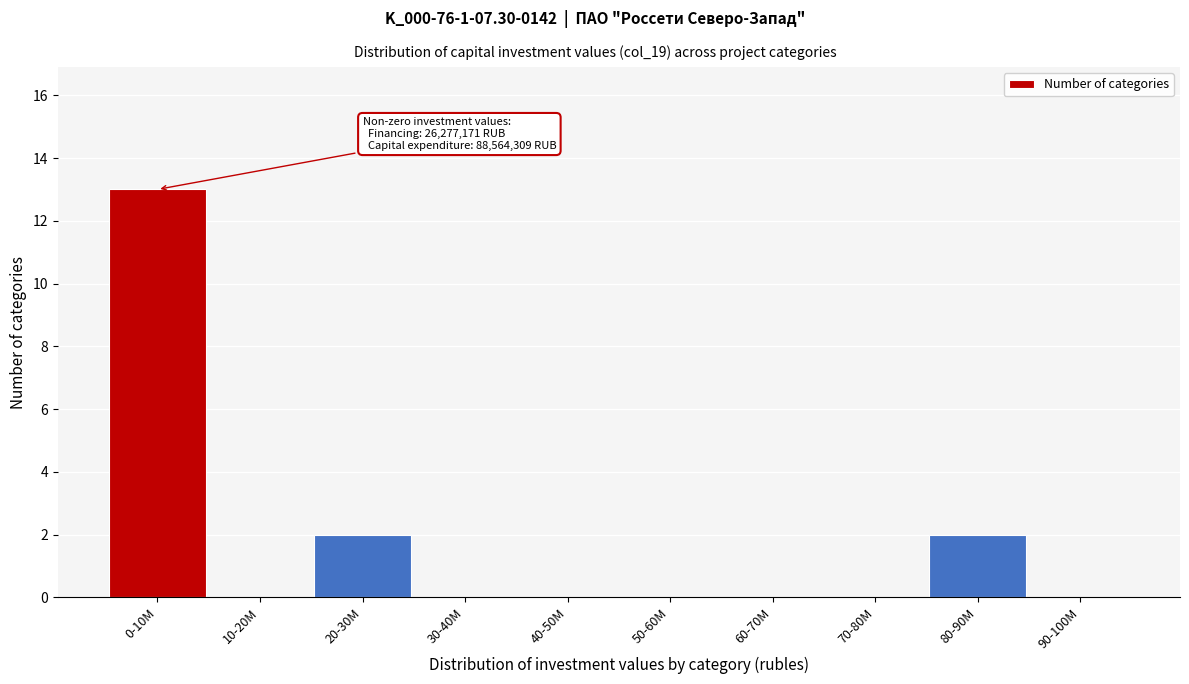

Reading left to right, extract all data points from this chart.

0-10M=13	10-20M=0	20-30M=2	30-40M=0	40-50M=0	50-60M=0	60-70M=0	70-80M=0	80-90M=2	90-100M=0